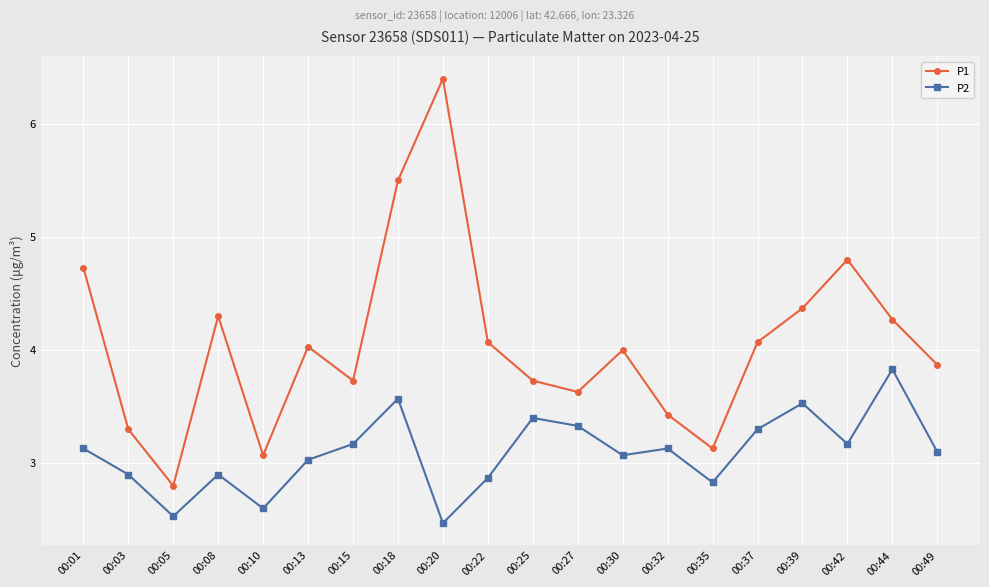

What is the difference between the highest and lowest values at 00:44?

0.4